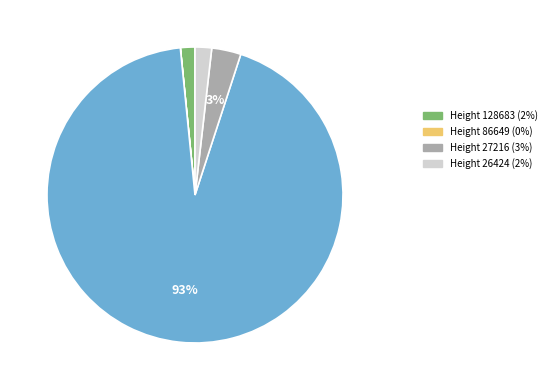

To the nearest percent, what is the average slice percentage?

20%